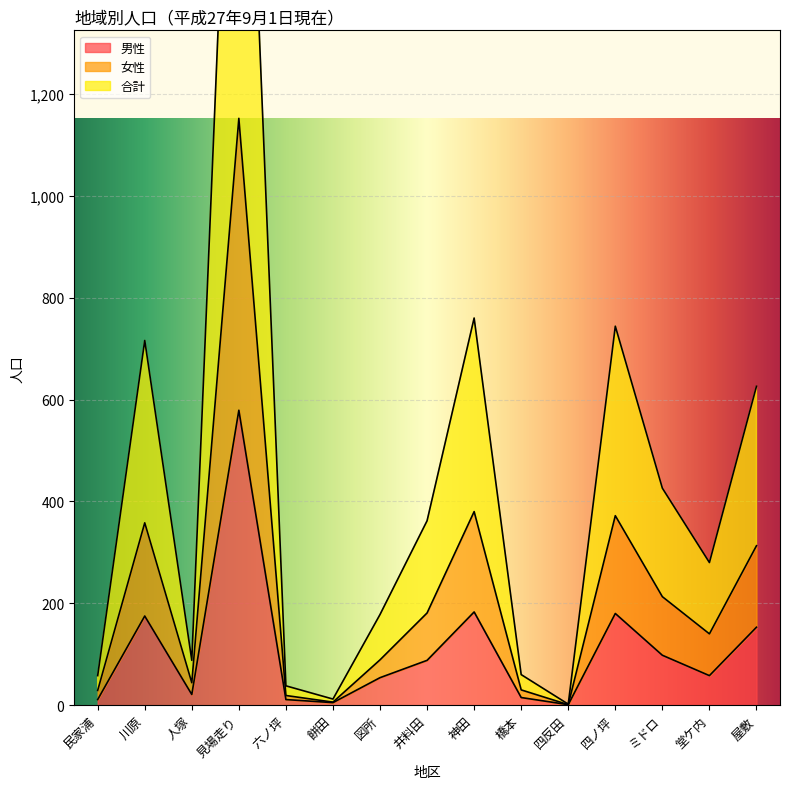

What is the sum of the 男性 values at 堂ケ内 and 川原?

233